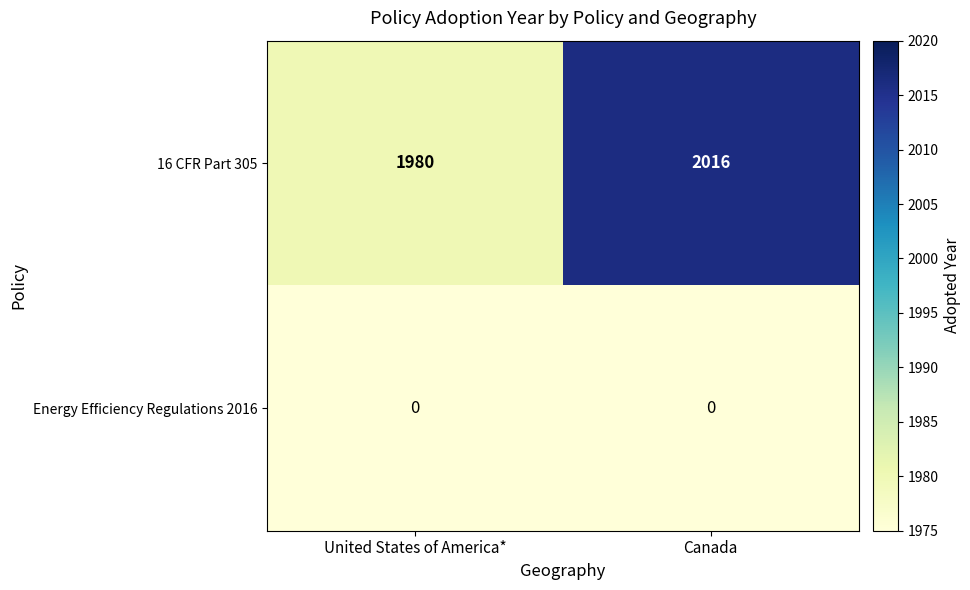

What is the sum of all 16 CFR Part 305 values?

3996